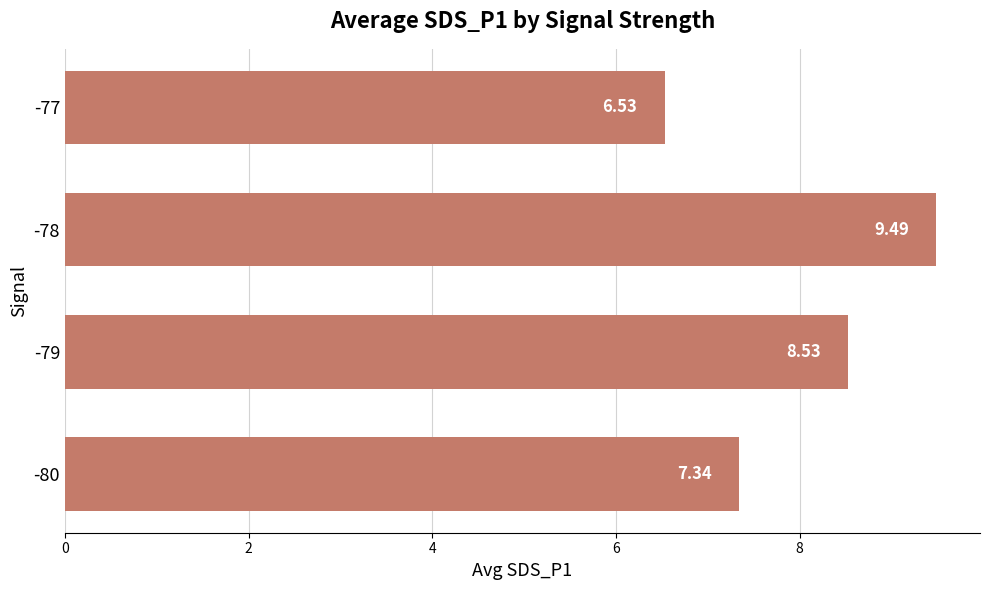

Between -79 and -80, which is larger?

-79